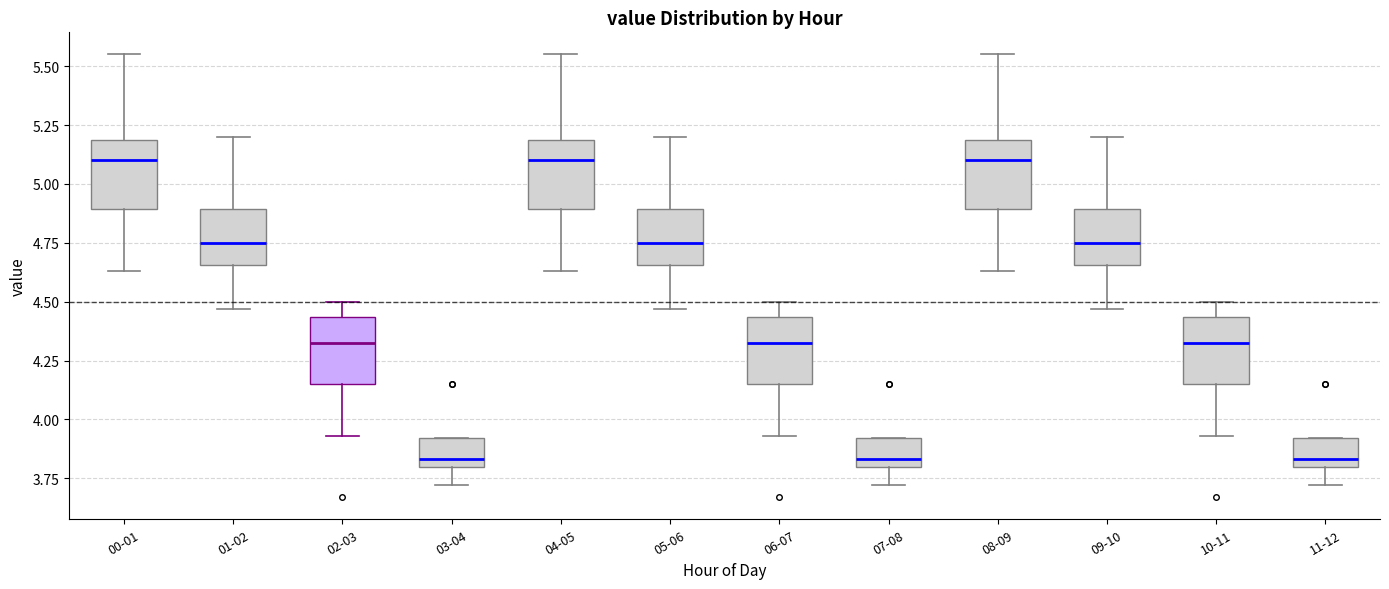

Reading left to right, read every box against the y-axis: the position of its median line, the range the box covers, and the ends of its whiskers. The values are not printed on the chart, so give them approximately, as read against the axis.

00-01: median 5.10, box 4.90 to 5.20, whiskers 4.65 to 5.55
01-02: median 4.75, box 4.65 to 4.90, whiskers 4.45 to 5.20
02-03: median 4.35, box 4.15 to 4.45, whiskers 3.95 to 4.50
03-04: median 3.85, box 3.80 to 3.90, whiskers 3.70 to 3.90
04-05: median 5.10, box 4.90 to 5.20, whiskers 4.65 to 5.55
05-06: median 4.75, box 4.65 to 4.90, whiskers 4.45 to 5.20
06-07: median 4.35, box 4.15 to 4.45, whiskers 3.95 to 4.50
07-08: median 3.85, box 3.80 to 3.90, whiskers 3.70 to 3.90
08-09: median 5.10, box 4.90 to 5.20, whiskers 4.65 to 5.55
09-10: median 4.75, box 4.65 to 4.90, whiskers 4.45 to 5.20
10-11: median 4.35, box 4.15 to 4.45, whiskers 3.95 to 4.50
11-12: median 3.85, box 3.80 to 3.90, whiskers 3.70 to 3.90